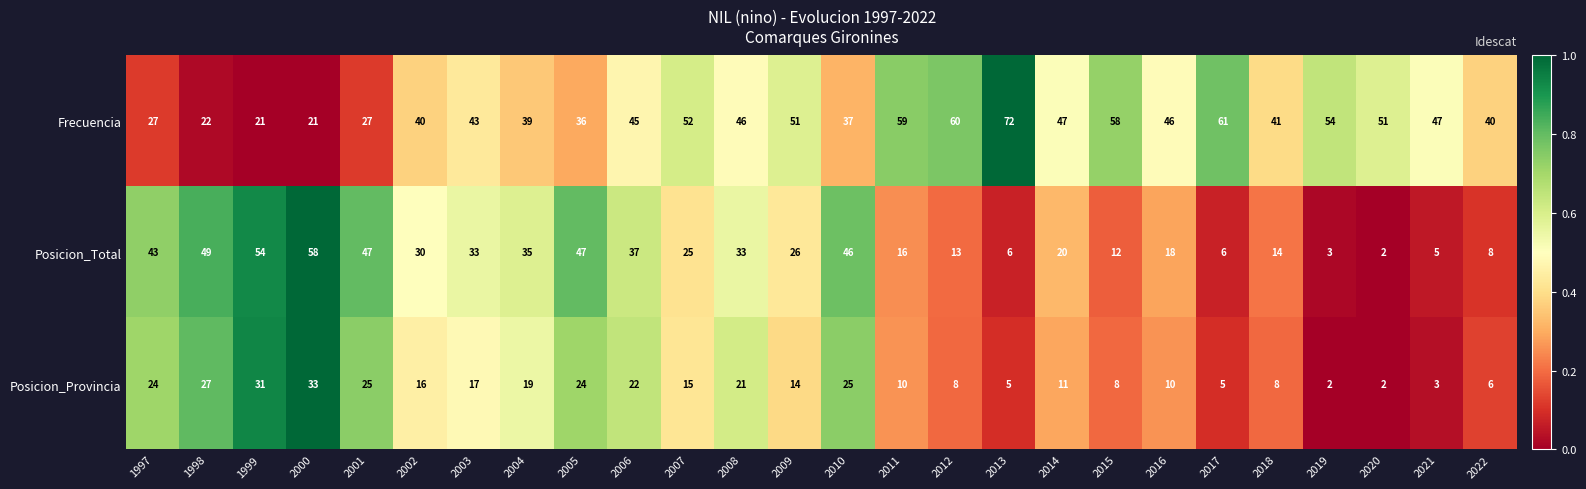

Count the number of data series in this chart.

3